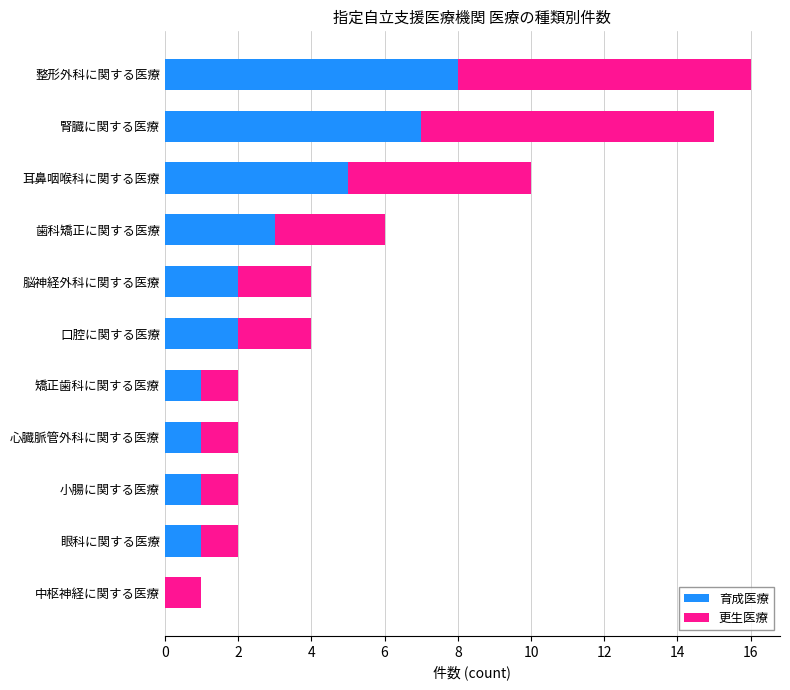

What is the approximate value of 育成医療 at 腎臓に関する医療?

7